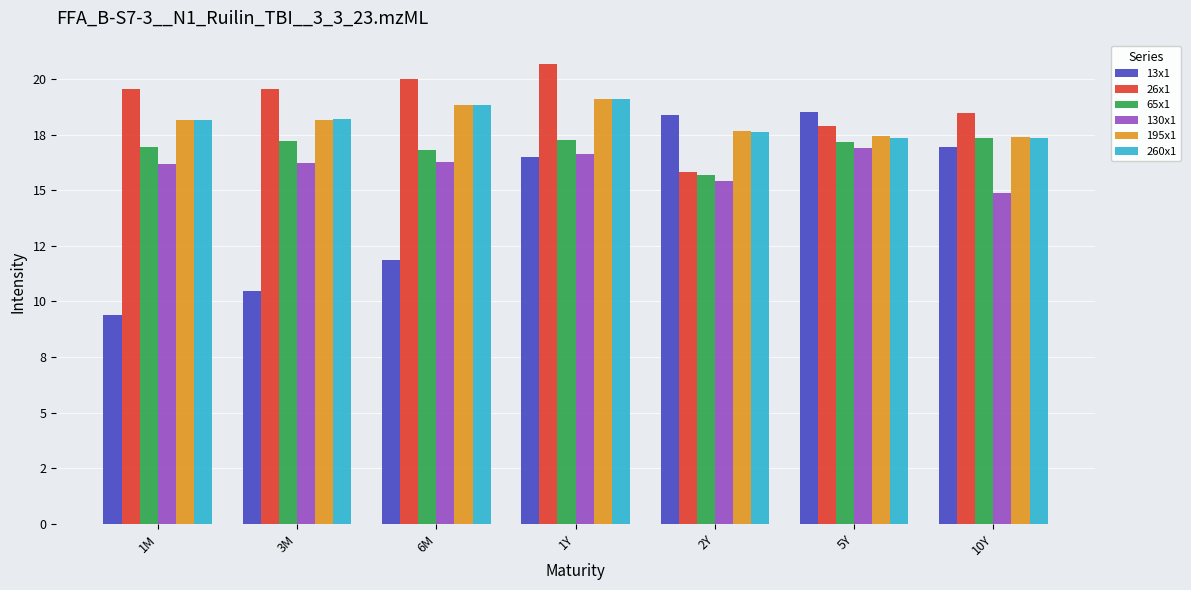

What are all the series names shown in the legend?

13x1, 26x1, 65x1, 130x1, 195x1, 260x1